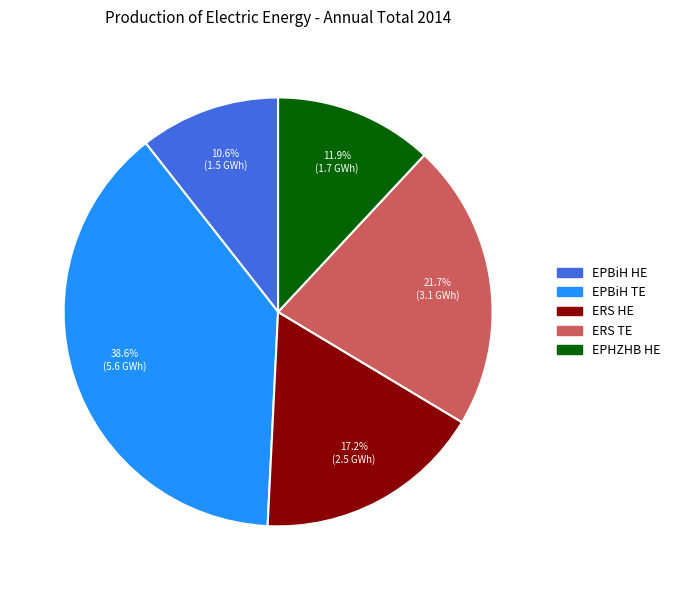

Does any single category account for the majority?

No